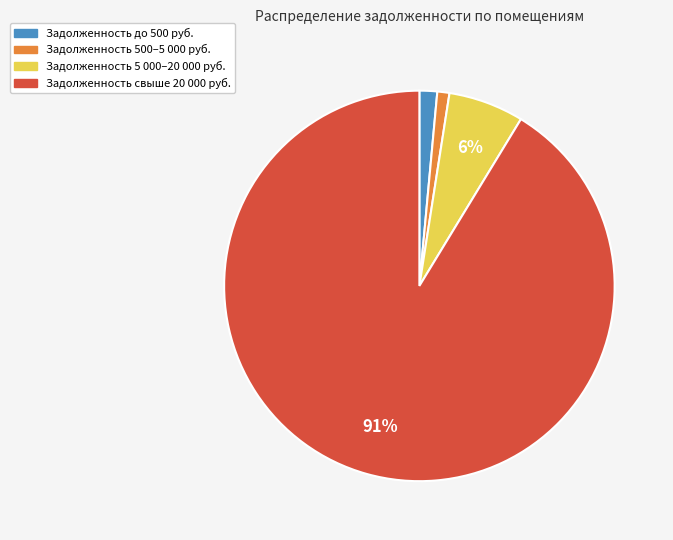

Is there a majority slice in this chart?

Yes